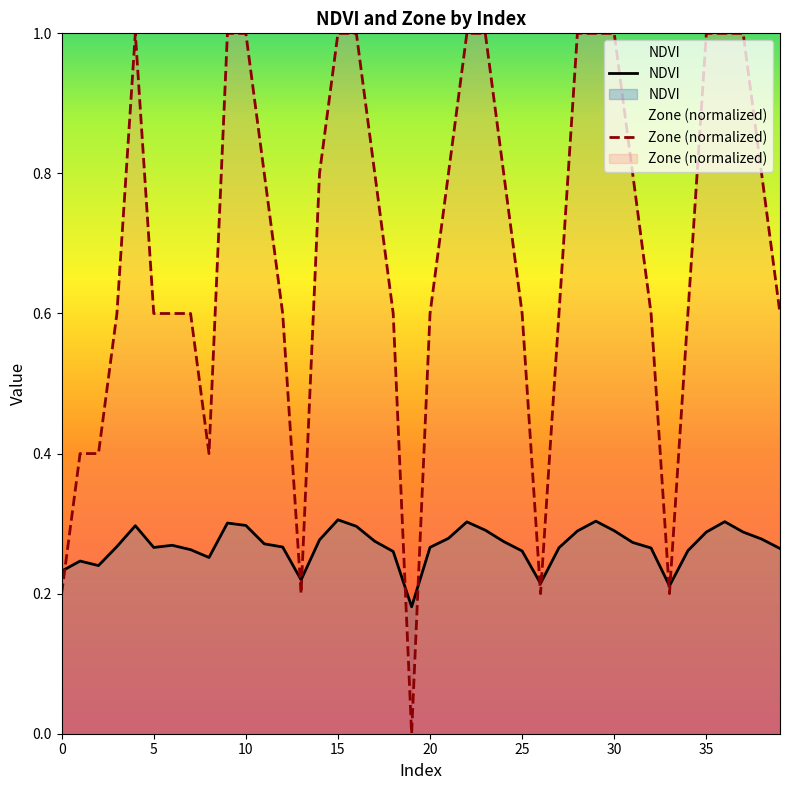

List the series in order of their overall mean, highest first.

Zone (normalized), NDVI